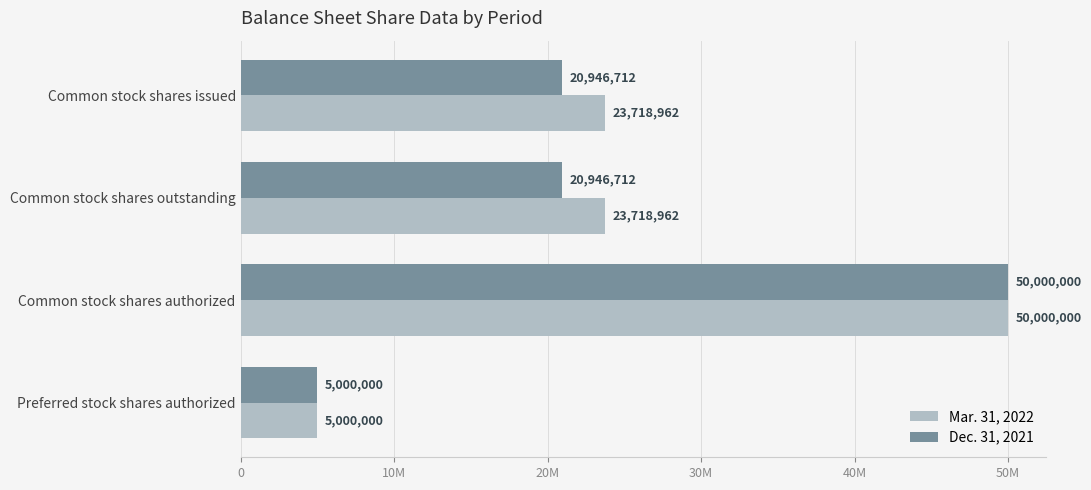

Which series has the widest spread of values?

Mar. 31, 2022